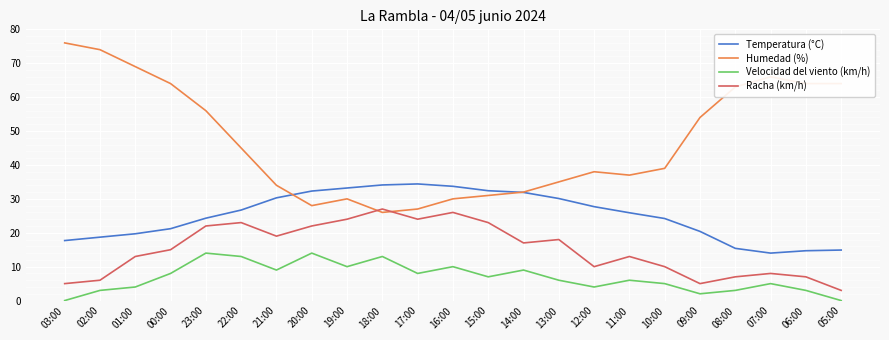

At how many categories does at least one series exceed 44?

11